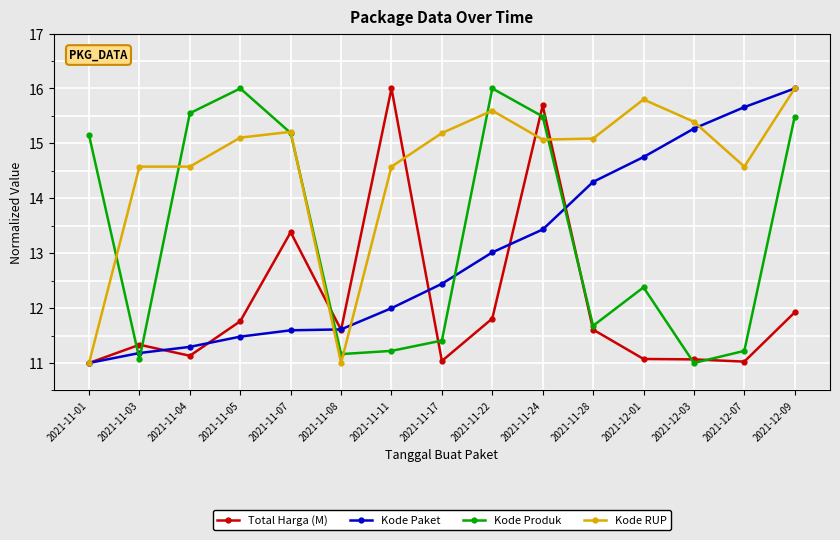

True or false: Kode RUP and Total Harga (M) intersect in this chart.

True